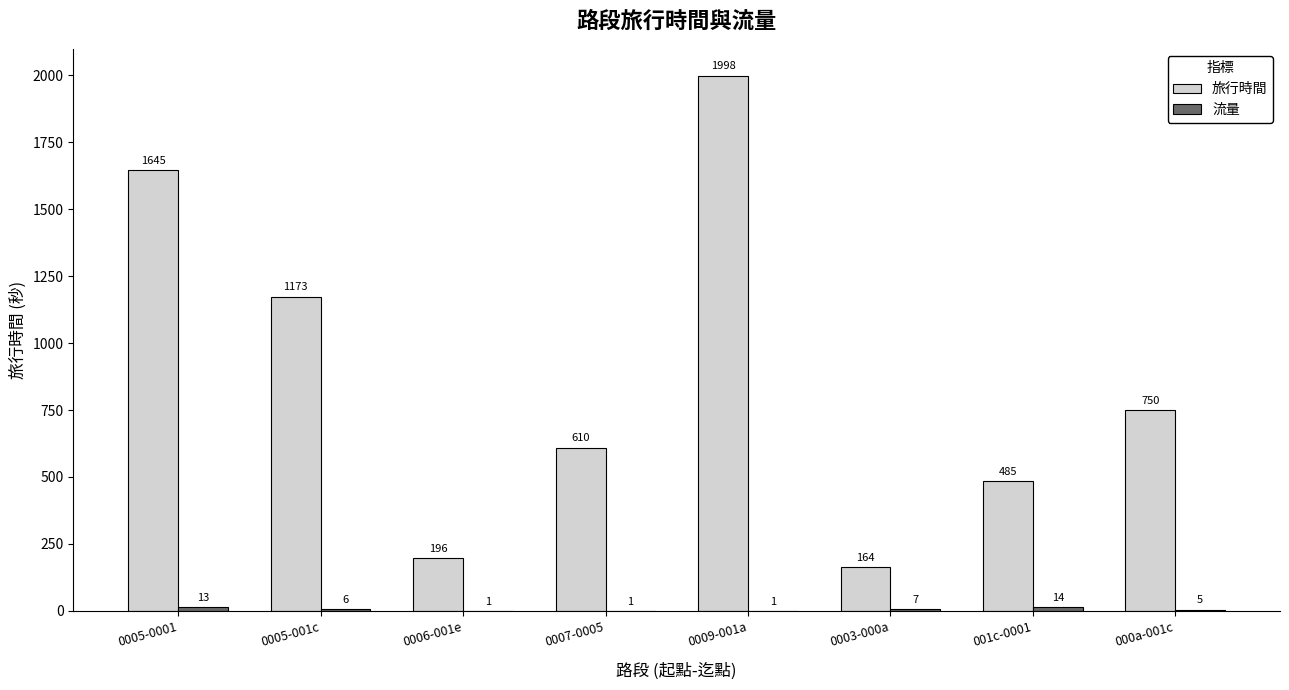

At which category is the sum across all series the highest?

0009-001a